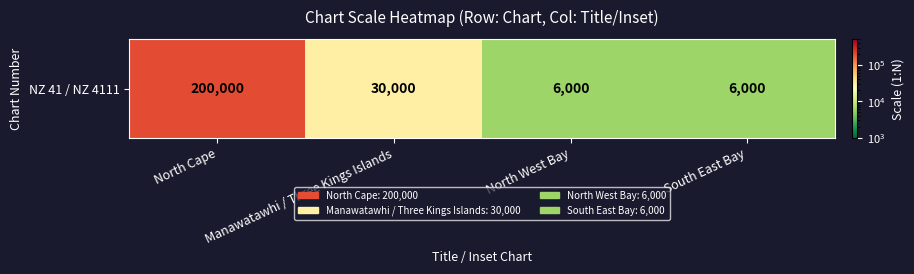

Is it true that the value at North West Bay is 8274?

False